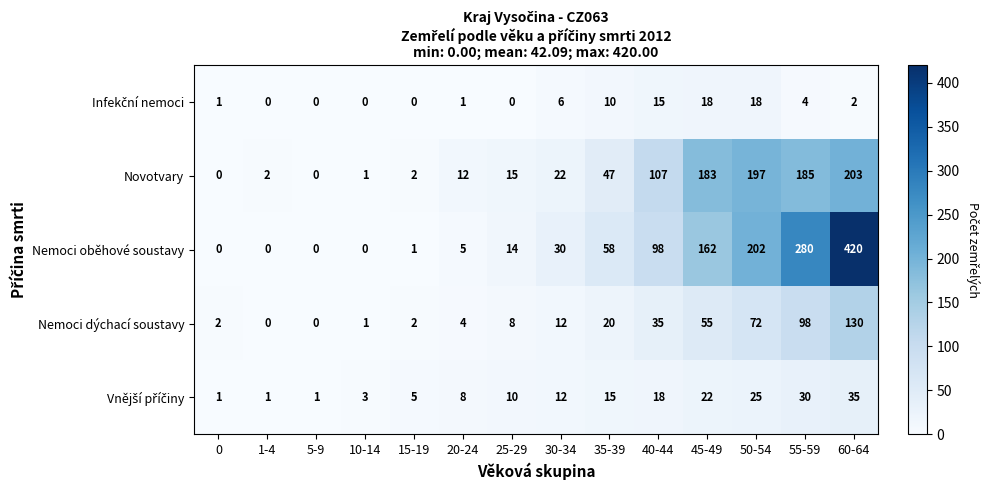

What is the maximum value for Novotvary?

203